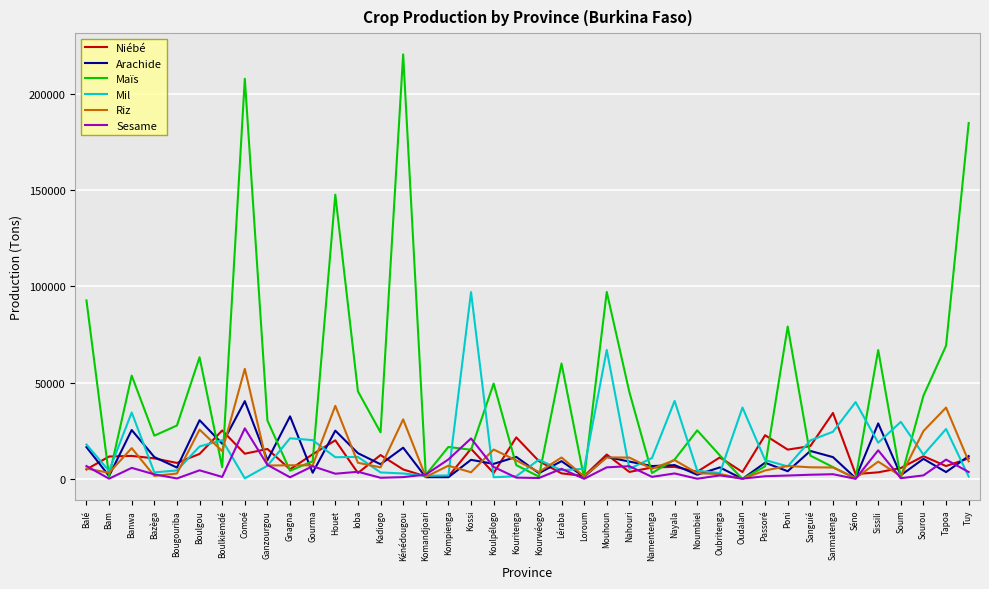

What is the greatest value displayed?

220556